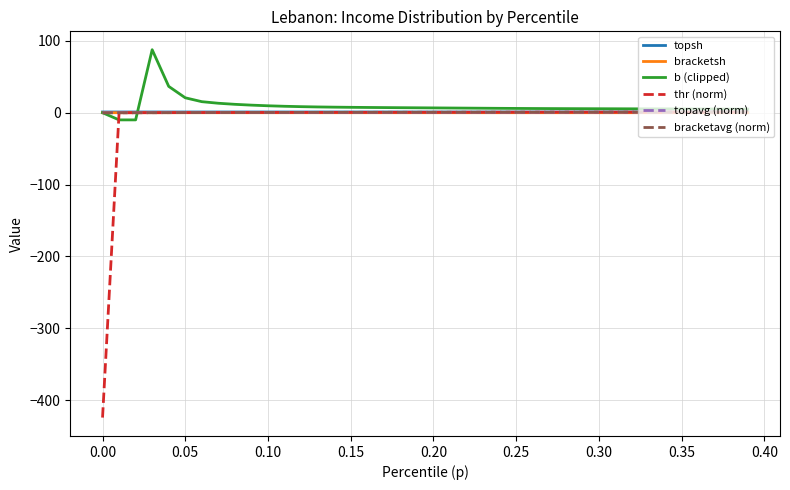

Which series has the largest range (max minus min)?

thr (norm)